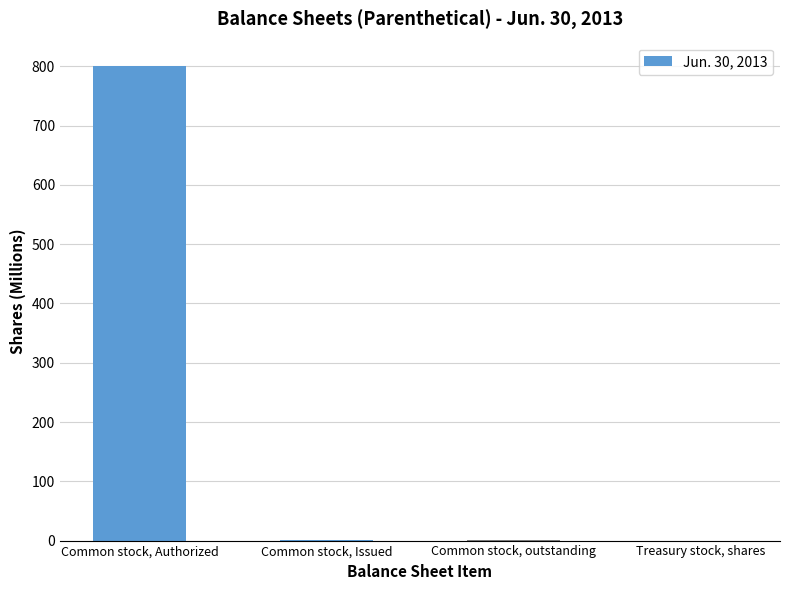

Are the bars horizontal?

No